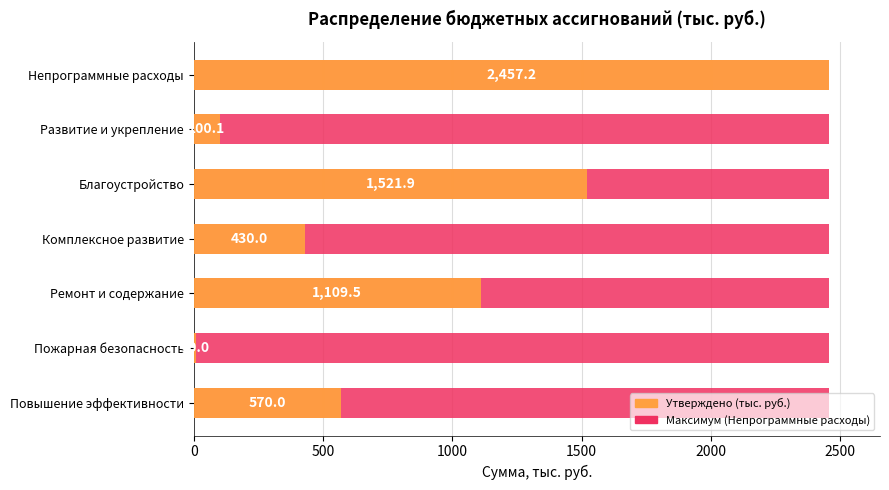

Which series changed the most between 500 and 2500?

Утверждено (тыс. руб.)